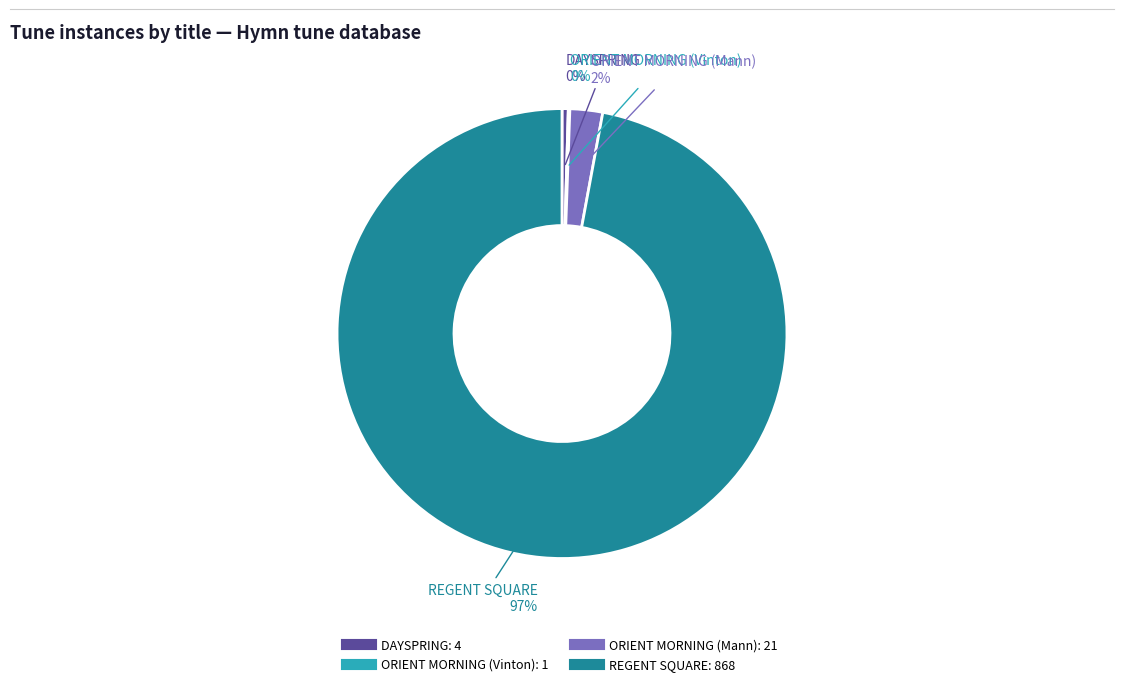

What is the largest slice in the pie chart?

REGENT SQUARE